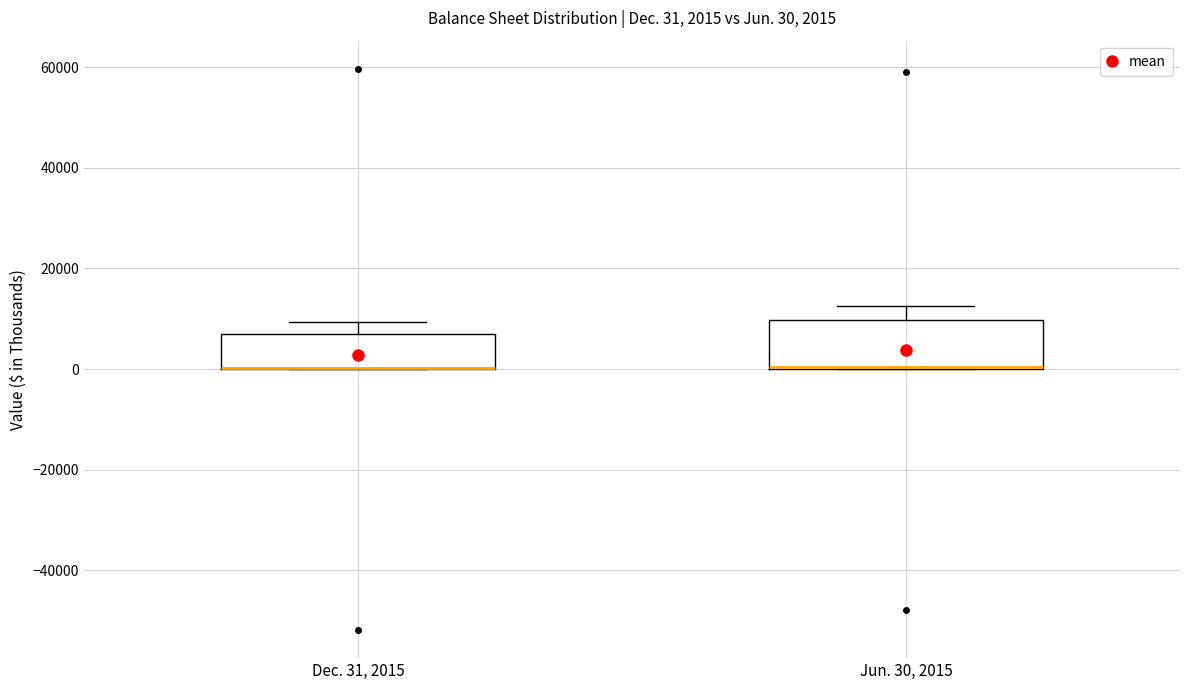

Comparing the boxes themselves (not the whiskers), which one is the tallest?

Jun. 30, 2015